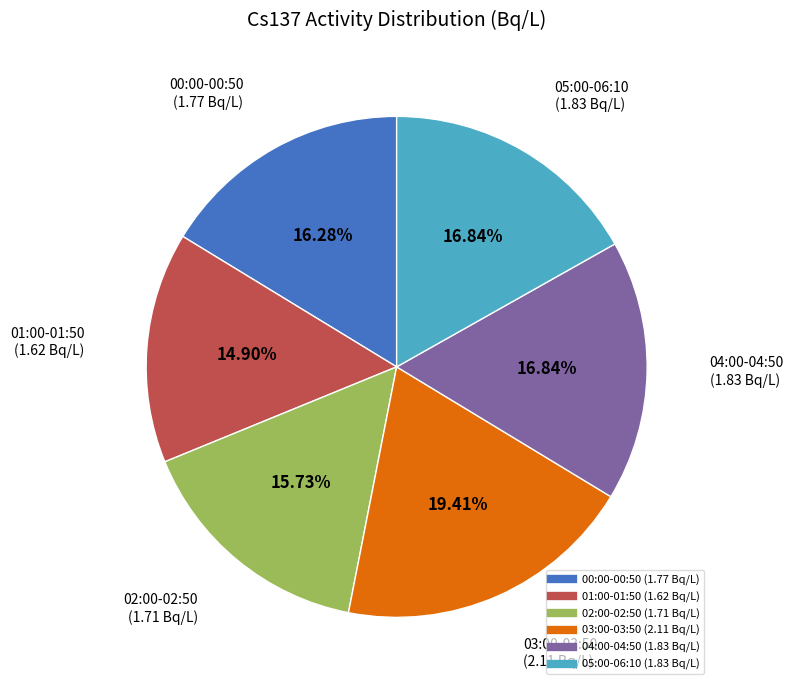

How many slices are in this pie chart?

6